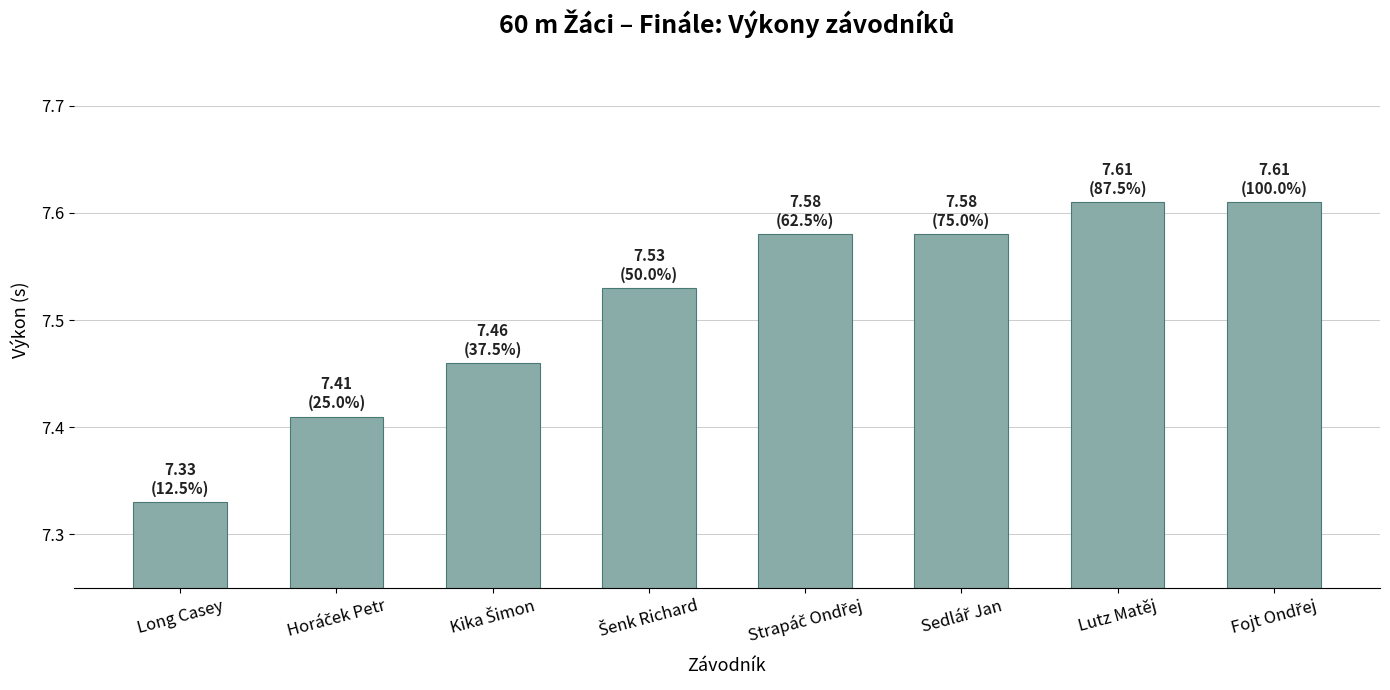

Where is the data nearest to the value 7?

Long Casey